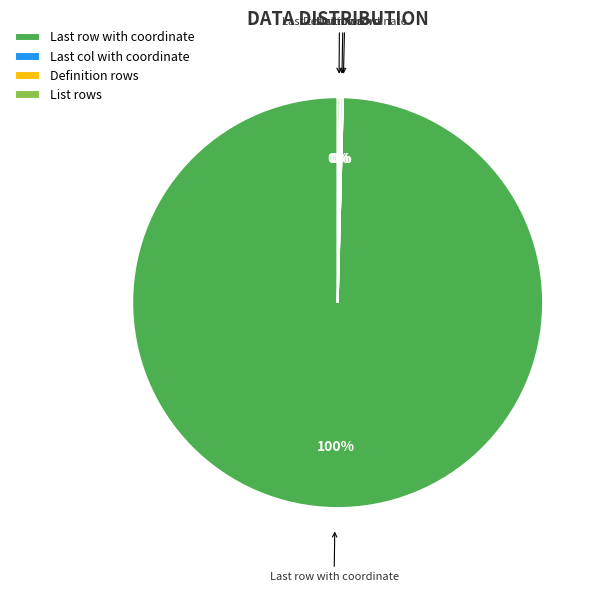

Which slice is the largest?

Last row with coordinate